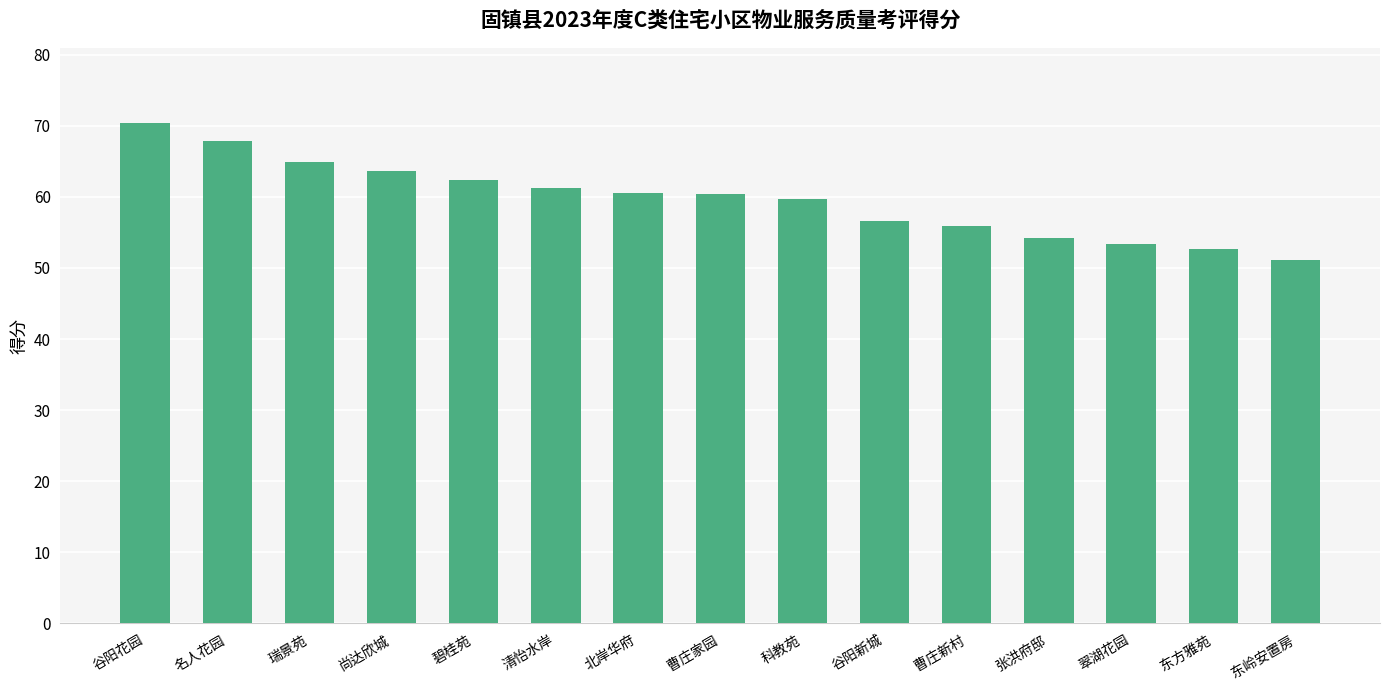

What is the difference between the maximum and minimum values?

19.3